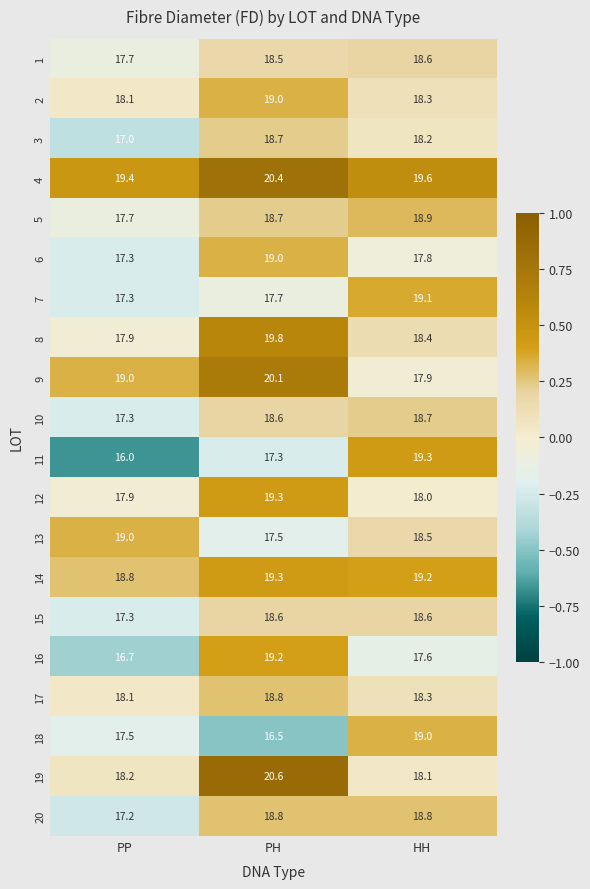

Count the number of categories in the chart.

3